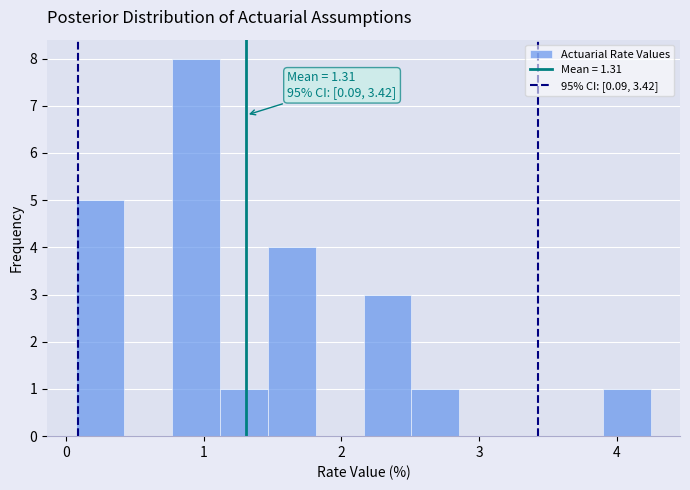

Read against the x-axis, roughly where is the centre of the tallest bar?

0.9